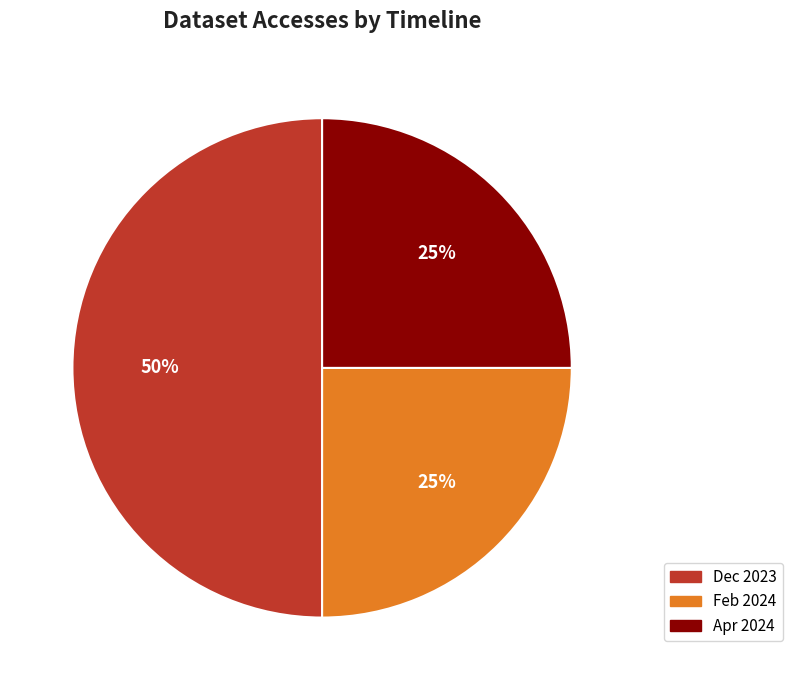

To the nearest percent, what is the average slice percentage?

33%